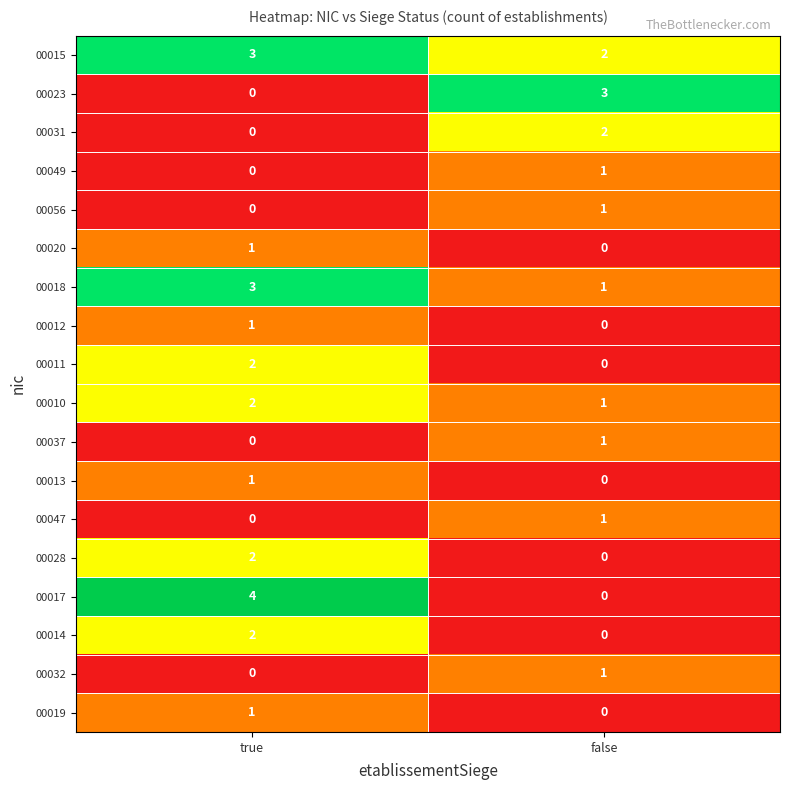

What is the total value across all series at false?

14